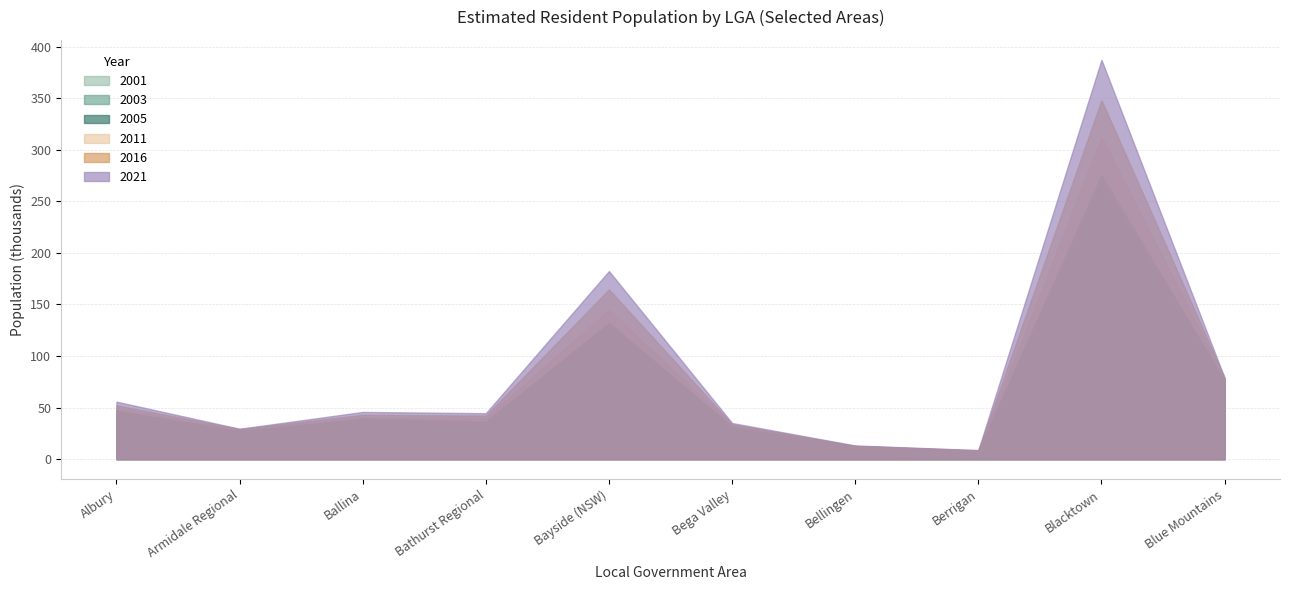

Which series has the largest total across all categories?

2021